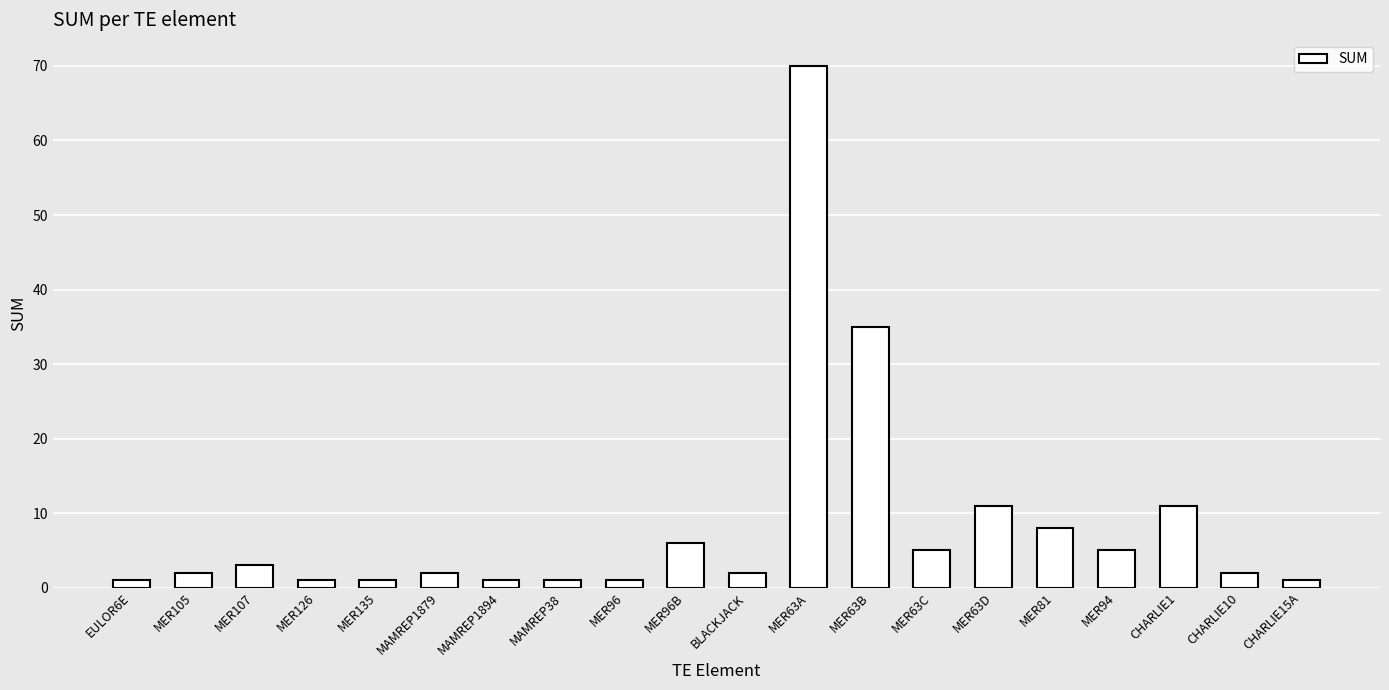

Approximately how many times larger is the value at MER126 compared to MAMREP1879?

0.5